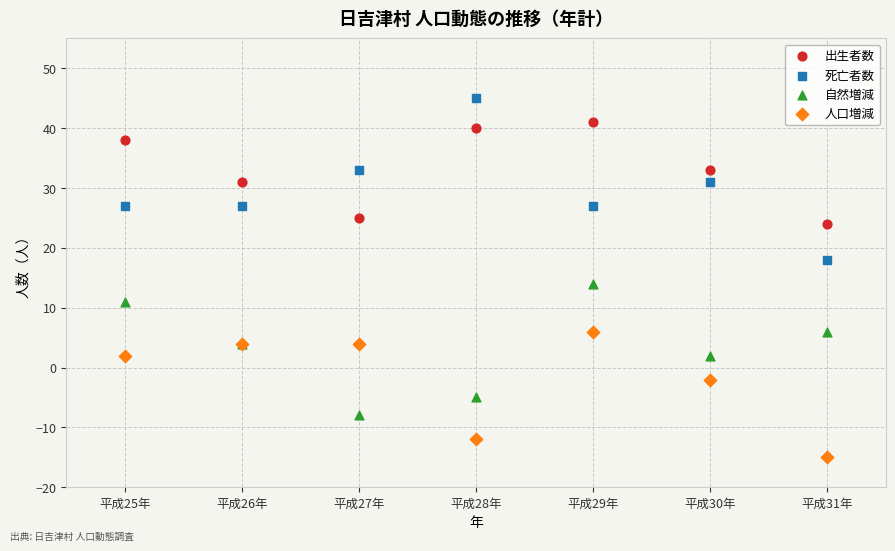

Which series reaches the minimum Y coordinate?

人口増減